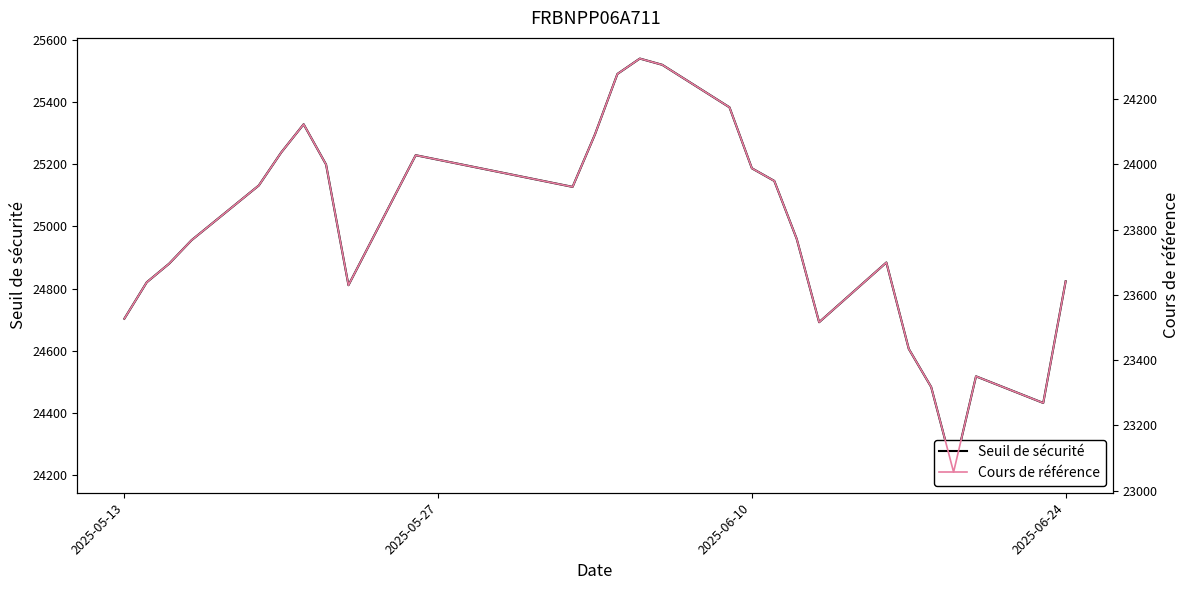

Which series has the largest total across all categories?

Seuil de sécurité